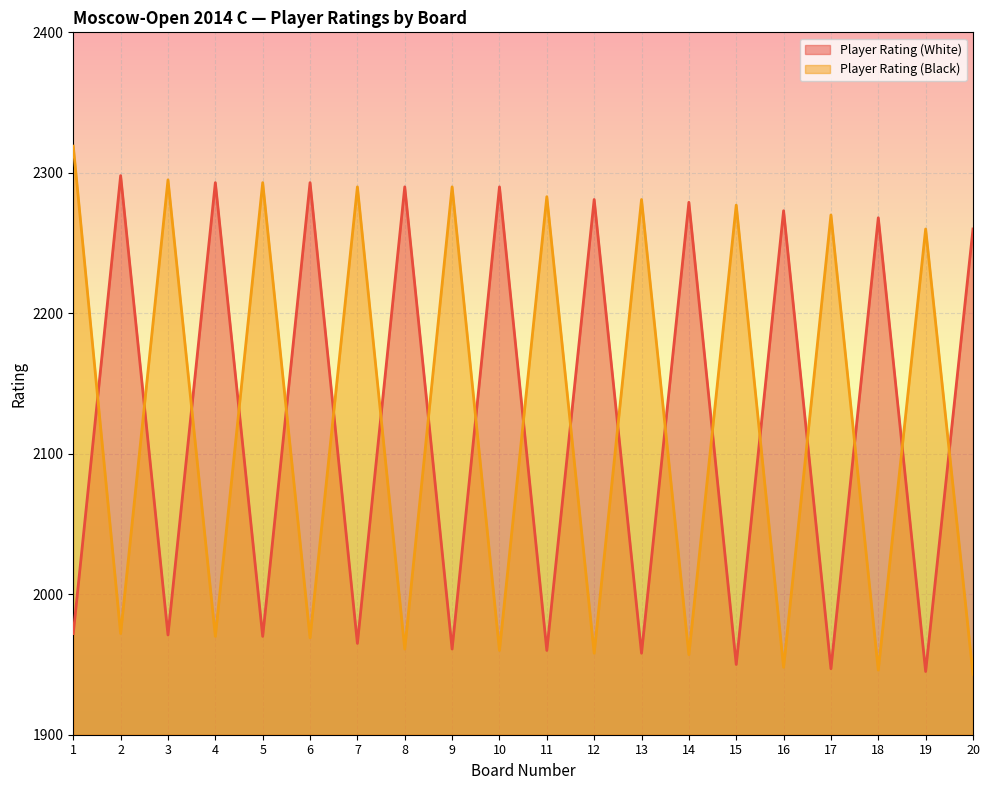

Is it true that Player Rating (Black) equals 700 at 6?

False